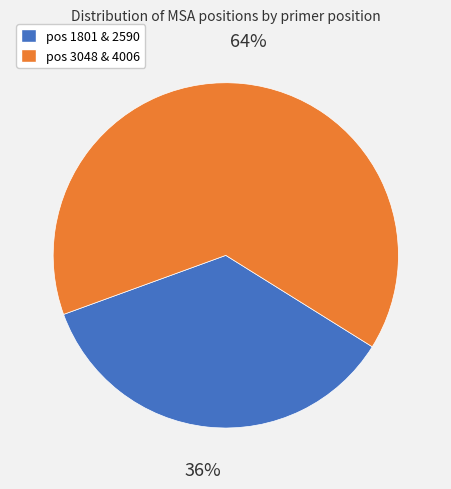

Count the number of slices in the pie.

2